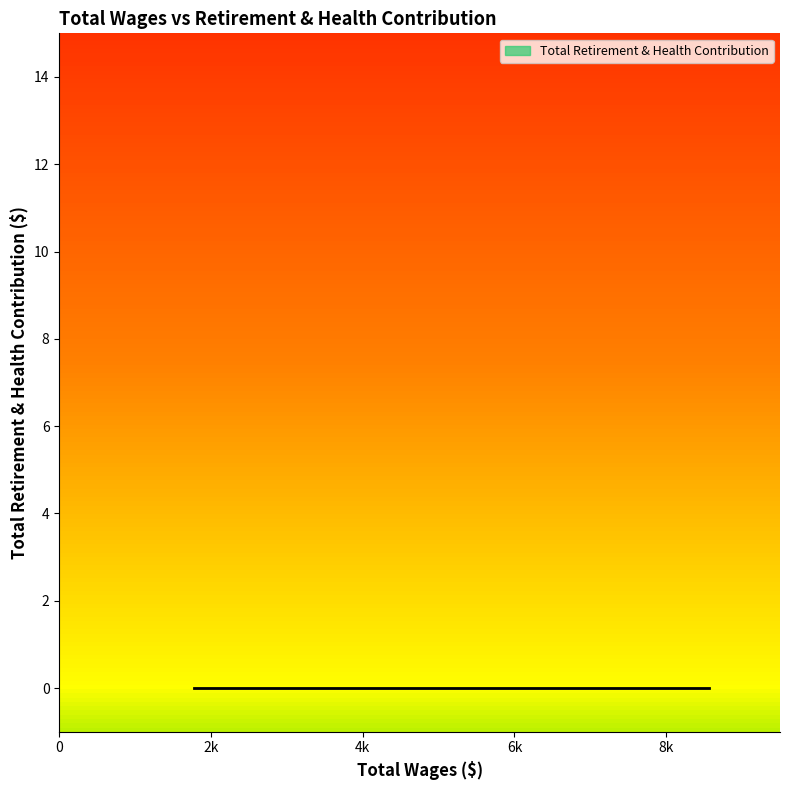

Which has a higher value, 1870 or 2319?

2319